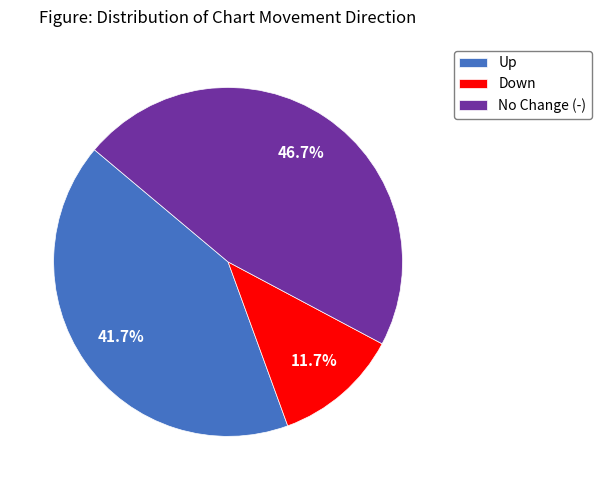

Count the number of slices in the pie.

3